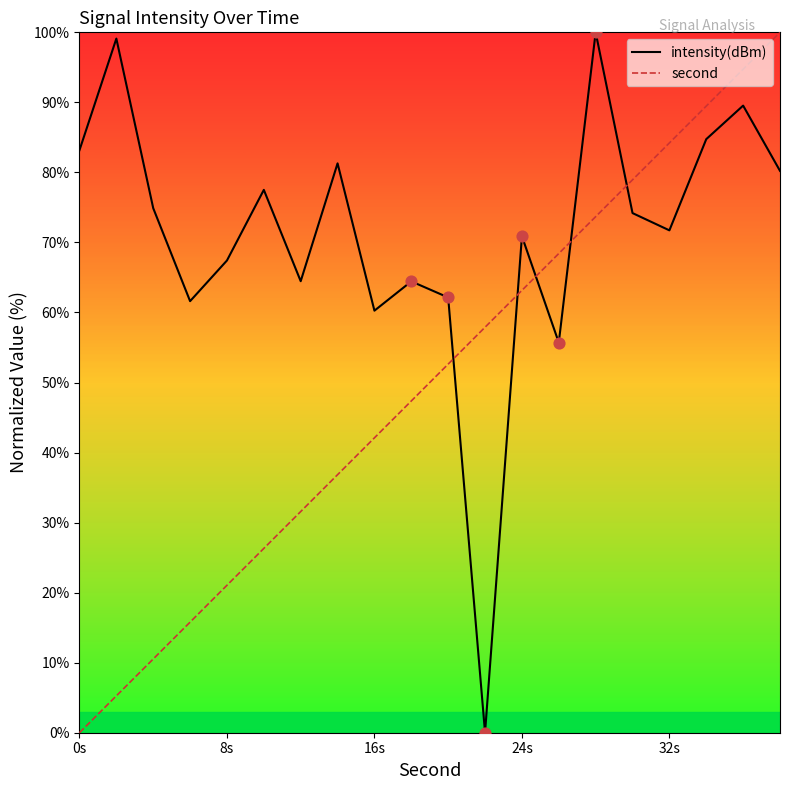

Which series has the largest Y range (max minus min)?

intensity(dBm)